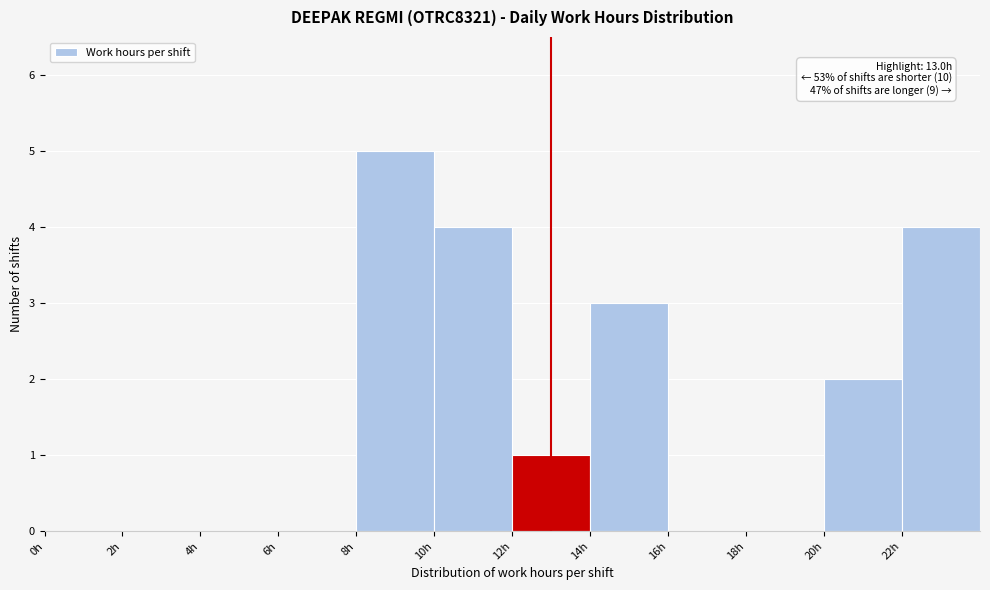

Which range on the x-axis has the tallest bar?

8 to 10